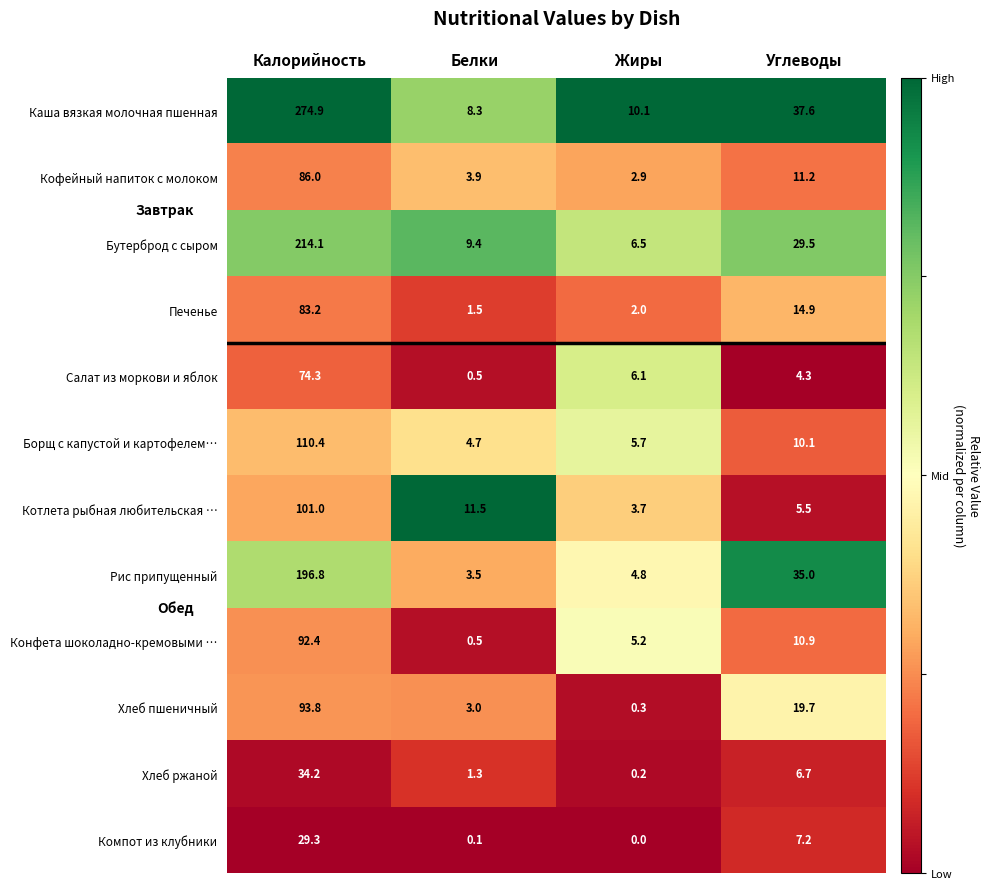

Which label corresponds to the largest value in the chart?

Калорийность